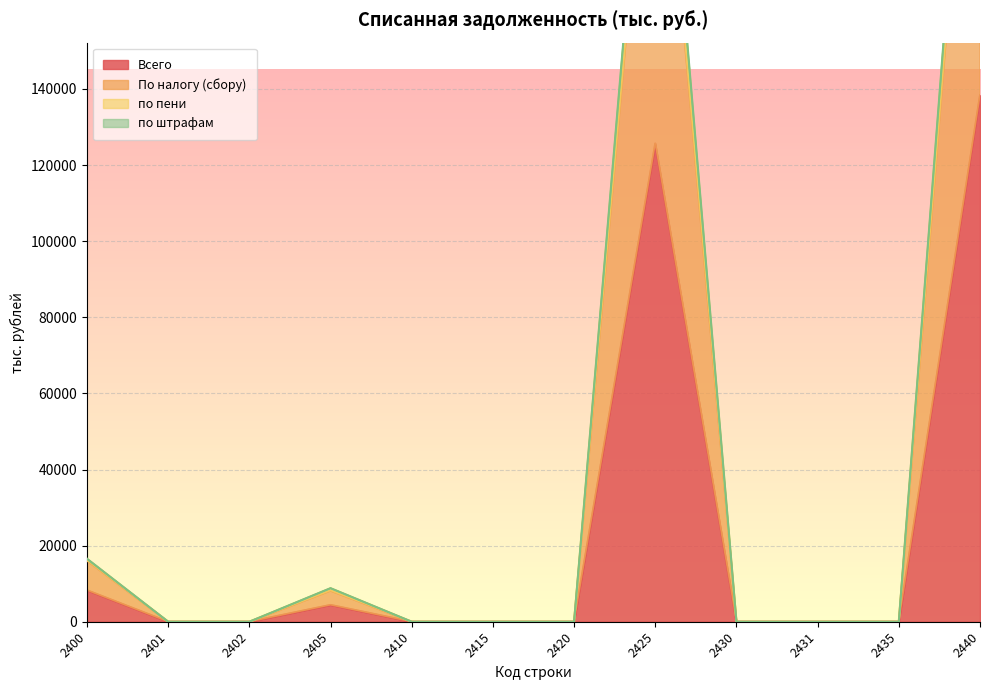

What is the sum of all Всего values?

276666